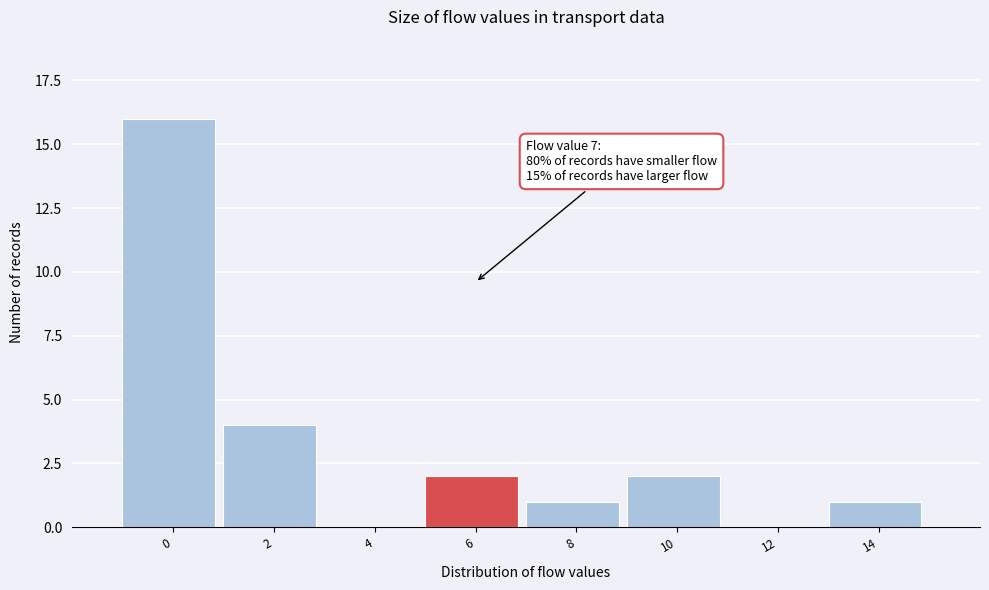

Reading left to right, extract all data points from this chart.

0=16	2=4	4=0	6=2	8=1	10=2	12=0	14=1